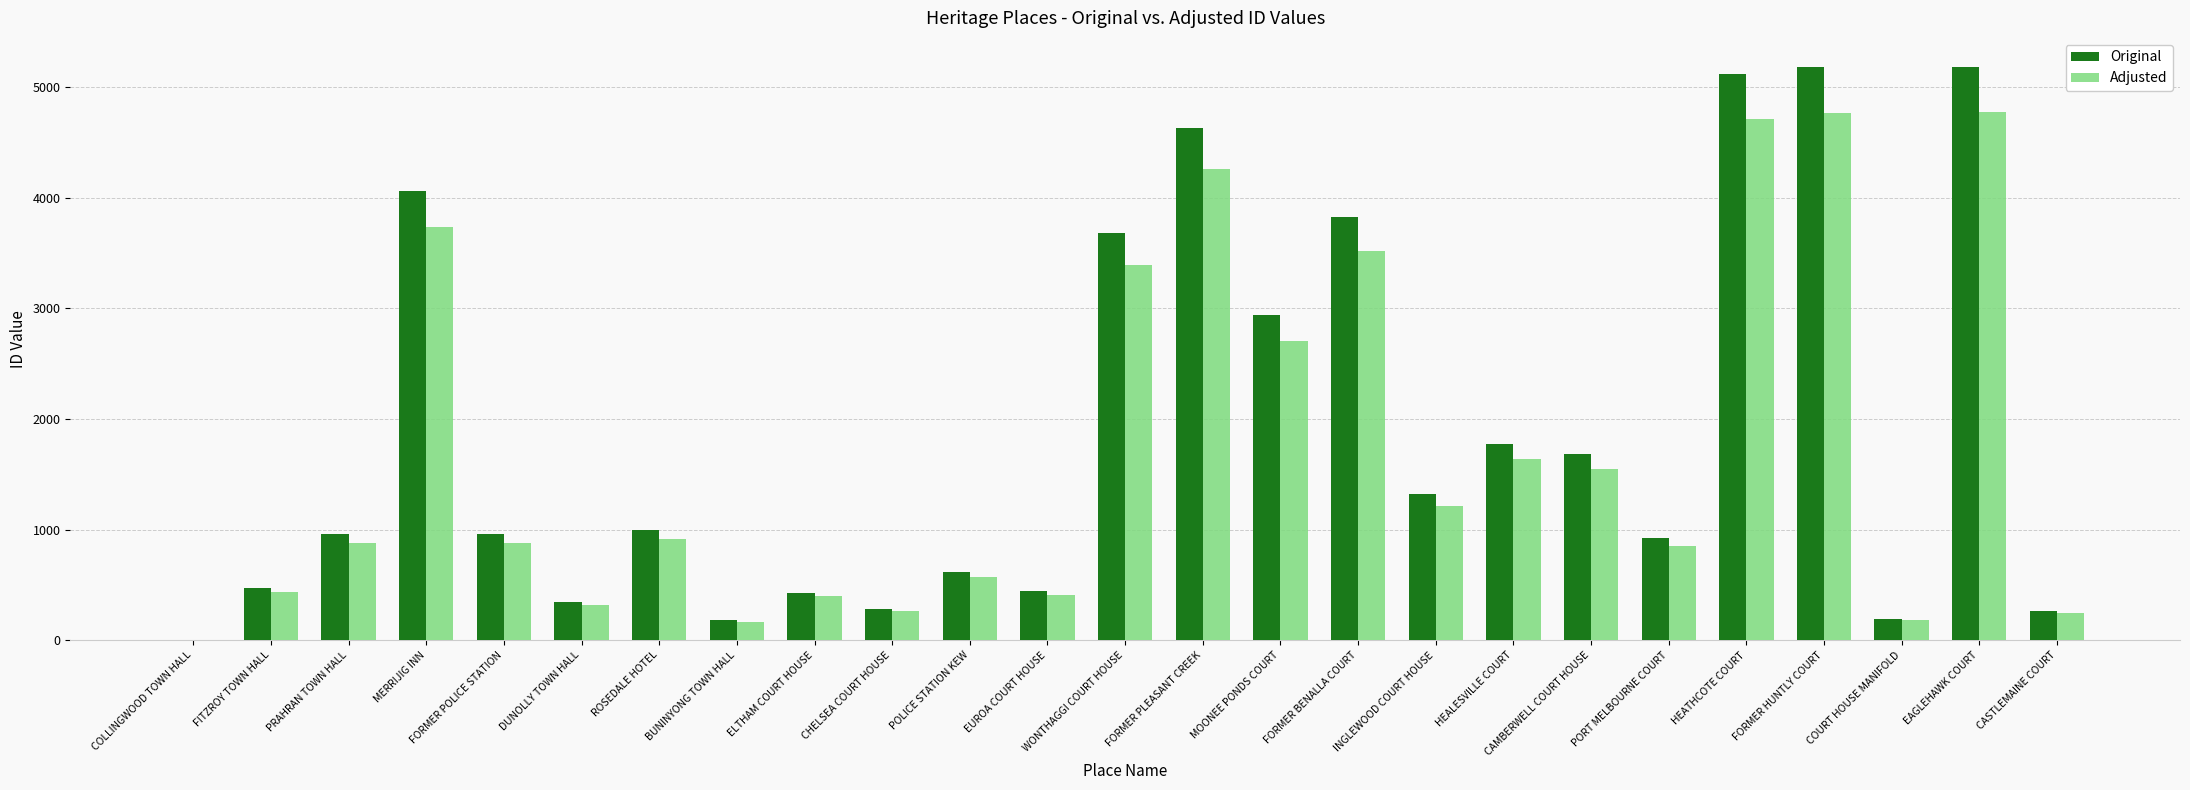

How many values in the Adjusted series exceed 881?

13